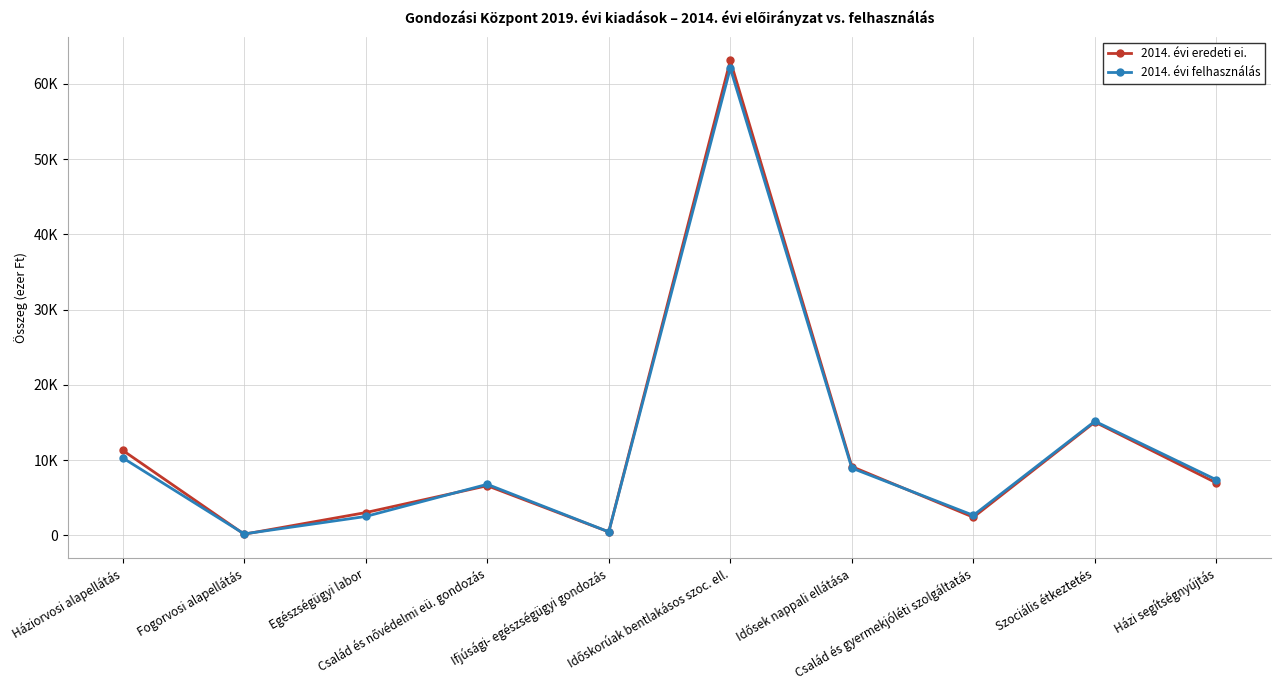

The 2014. évi eredeti ei. series shows 112159 at Időskorúak bentlakásos szoc. ell.. True or false?

False